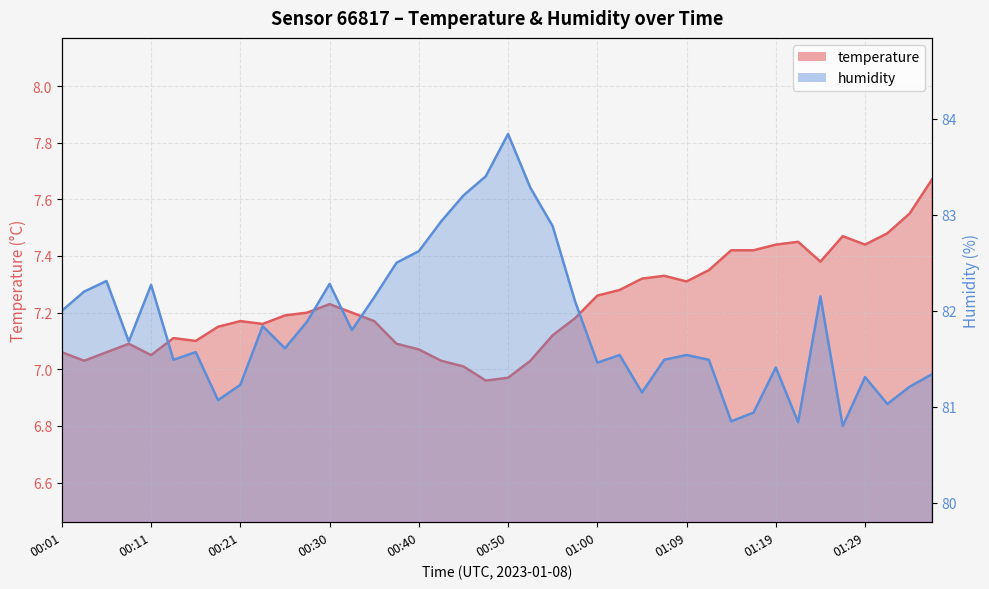

Rank the series at 01:12 from highest to lowest value.

humidity, temperature